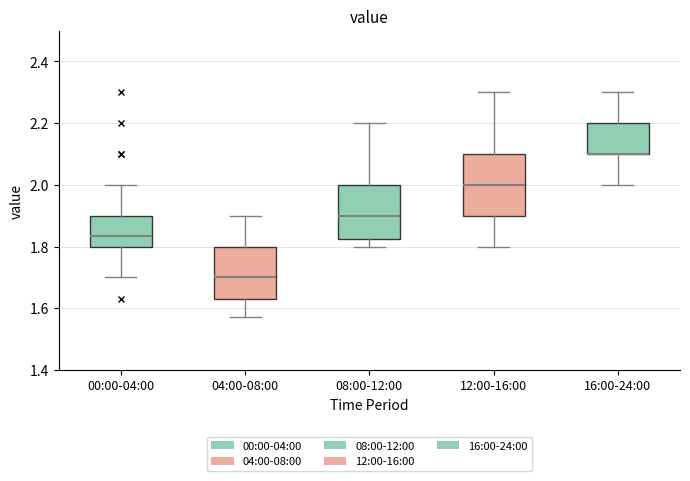

Reading left to right, read every box against the y-axis: the position of its median line, the range the box covers, and the ends of its whiskers. The values are not printed on the chart, so give them approximately, as read against the axis.

00:00-04:00: median 1.84, box 1.80 to 1.90, whiskers 1.70 to 2.00
04:00-08:00: median 1.70, box 1.64 to 1.80, whiskers 1.58 to 1.90
08:00-12:00: median 1.90, box 1.82 to 2.00, whiskers 1.80 to 2.20
12:00-16:00: median 2.00, box 1.90 to 2.10, whiskers 1.80 to 2.30
16:00-24:00: median 2.10 (drawn on the box's lower edge), box 2.10 to 2.20, whiskers 2.00 to 2.30